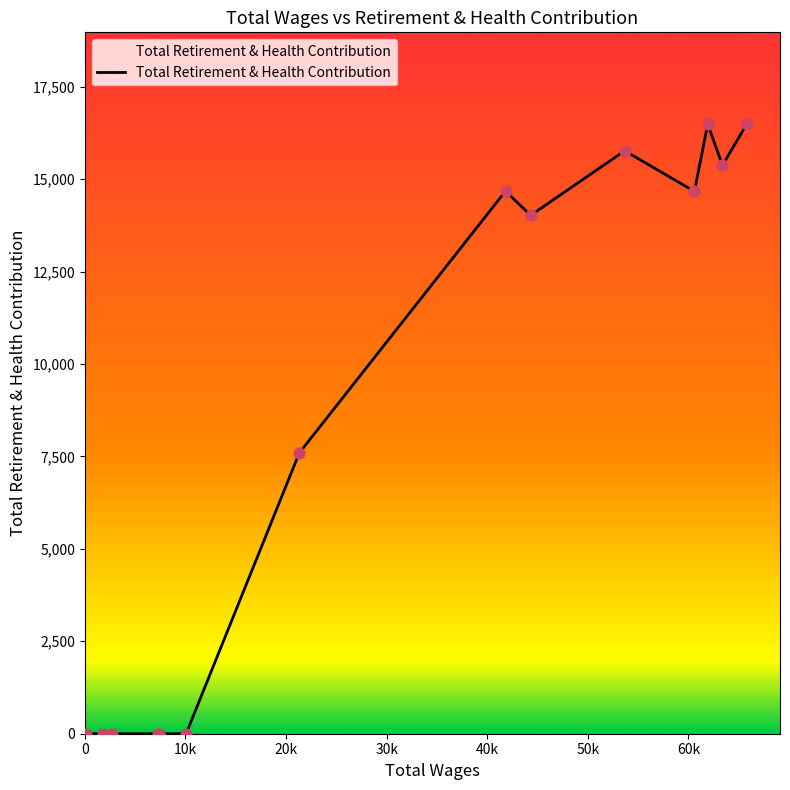

What is the maximum value shown in the chart?

16494